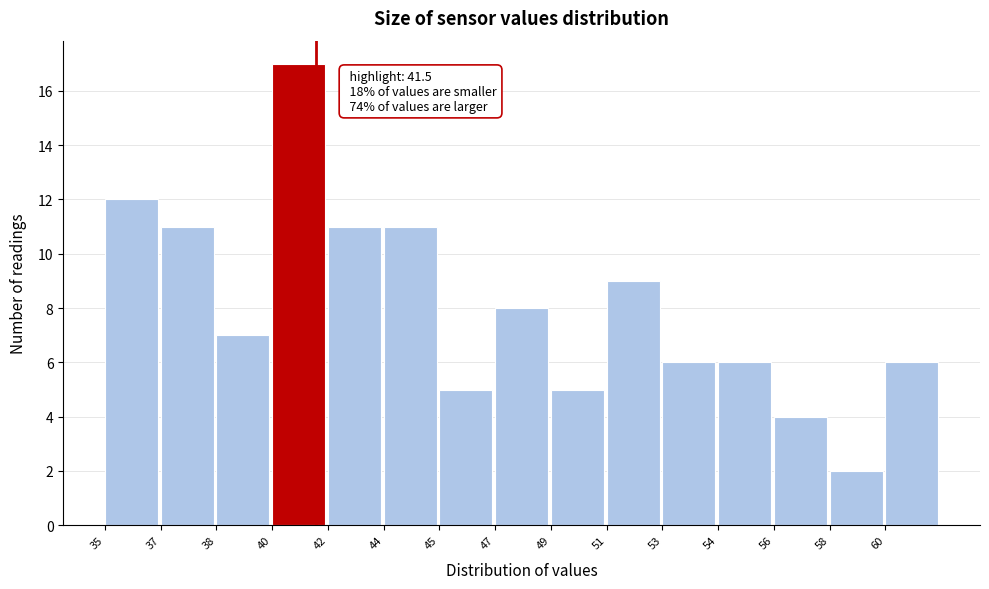

Reading left to right, what are all the values shown in this chart?

35=12	37=11	38=7	40=17	42=11	44=11	45=5	47=8	49=5	51=9	53=6	54=6	56=4	58=2	60=6